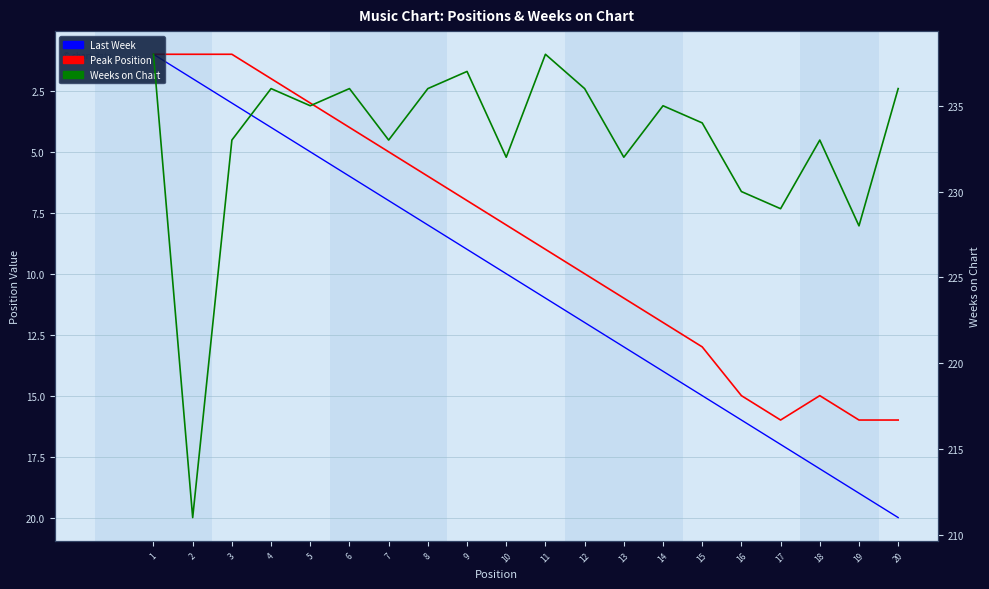

In Peak Position, how many points are lower than both neighbors (excluding endpoints)?

1